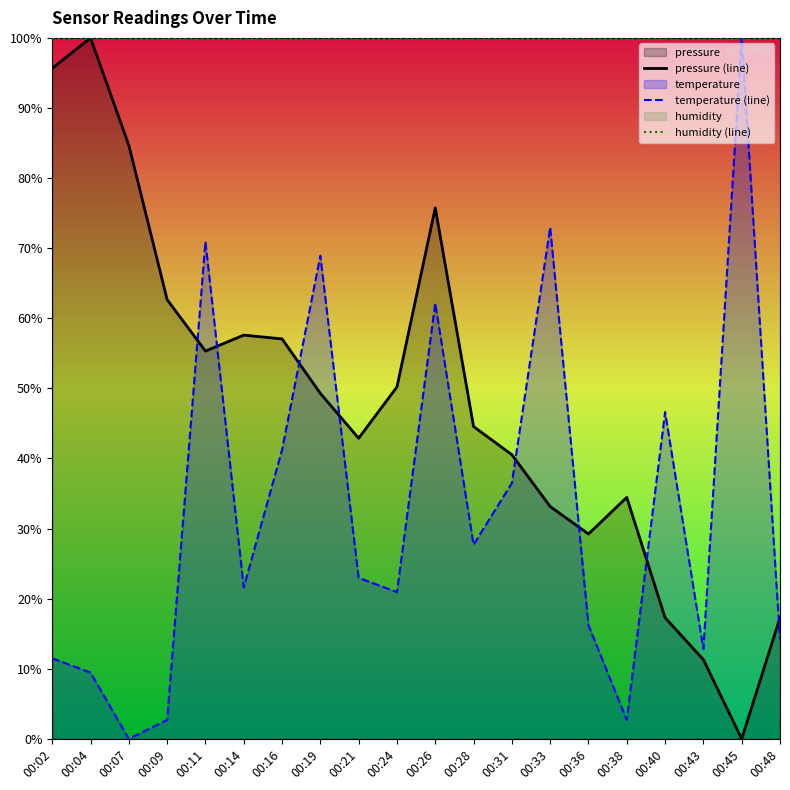

True or false: temperature (line) and humidity (line) cross at least once.

False